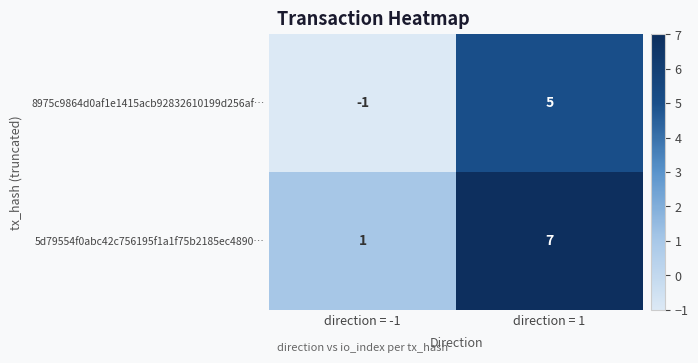

How many values in the 5d79554f0abc42c756195f1a1f75b2185ec4890… series are below 7?

1